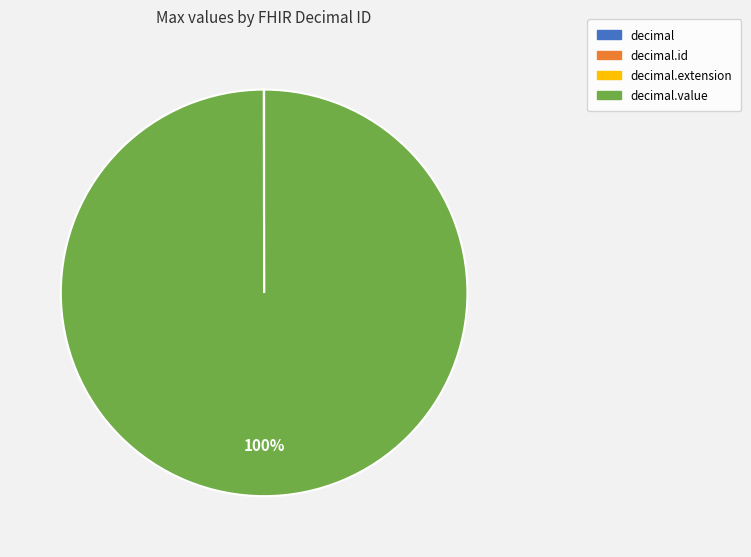

To the nearest percent, what is the difference between the largest and smallest slice percentages?

100%